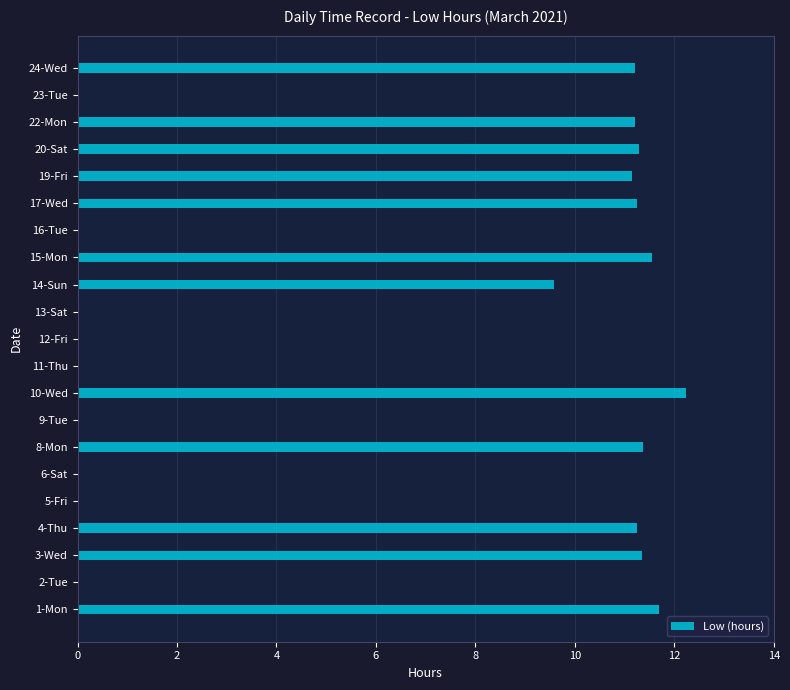

How many data points does each series have?

21